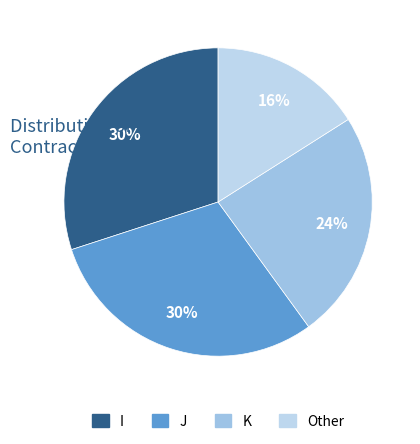

Which category has the biggest portion of the pie?

I